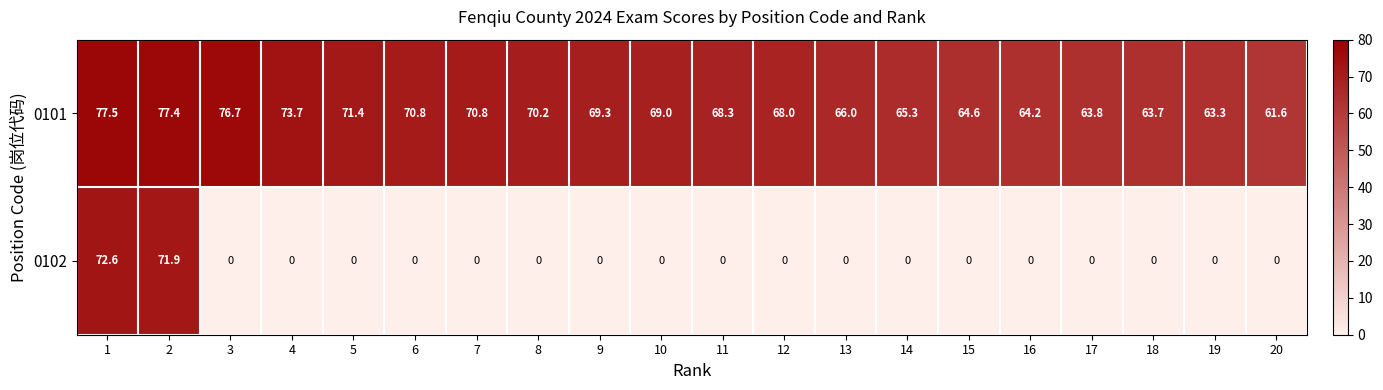

How many series are shown in this chart?

2